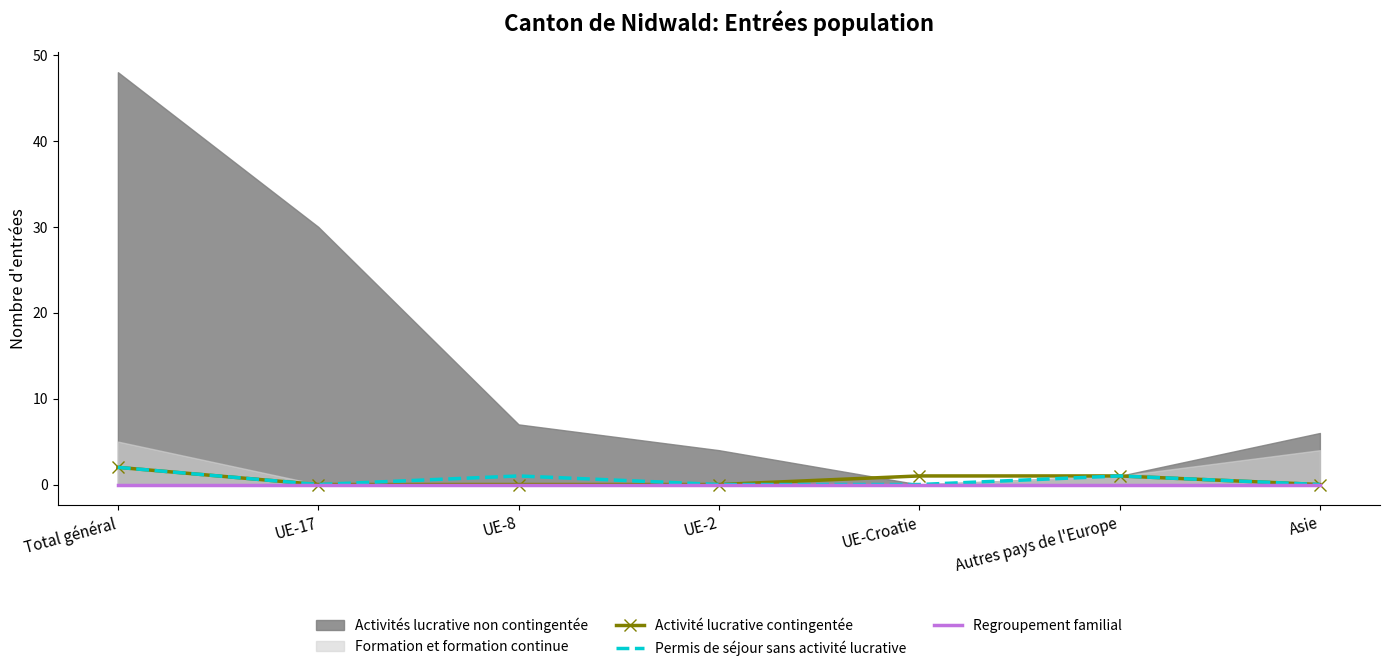

Which has a higher value, UE-2 or Autres pays de l'Europe?

Autres pays de l'Europe